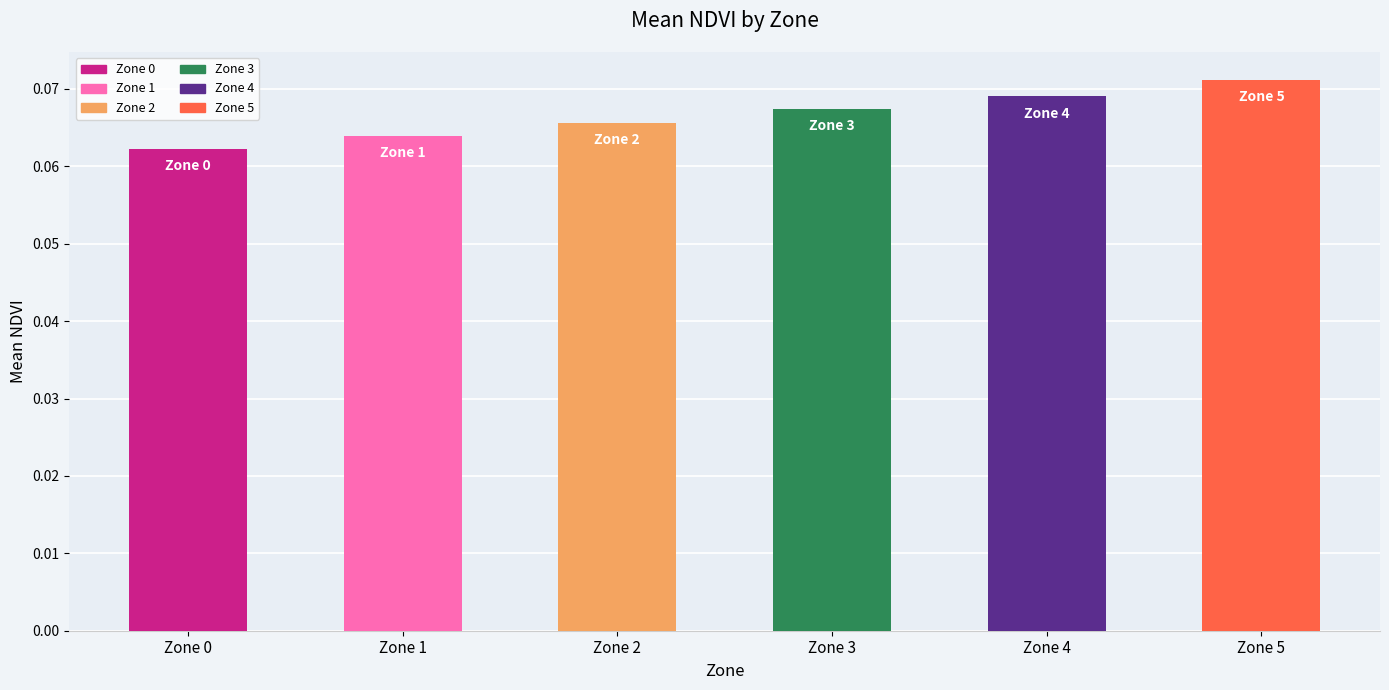

The chart shows a value of 0.0 at Zone 4. True or false?

False